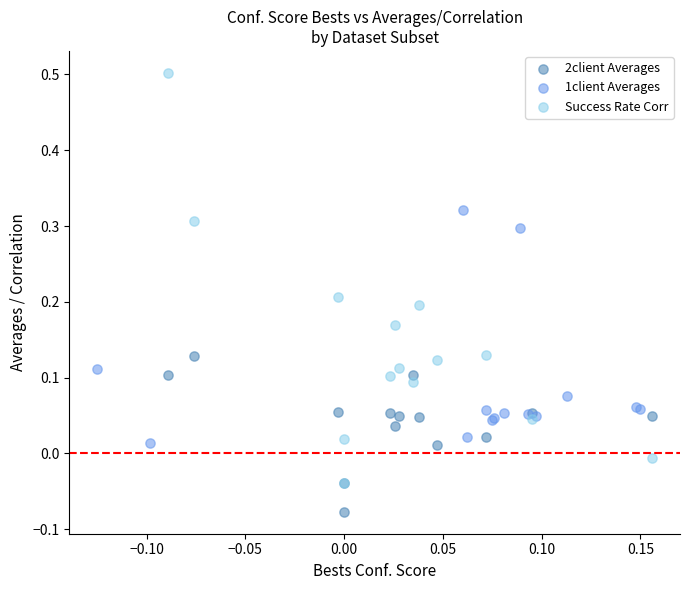

Which series reaches the minimum Y coordinate?

2client Averages